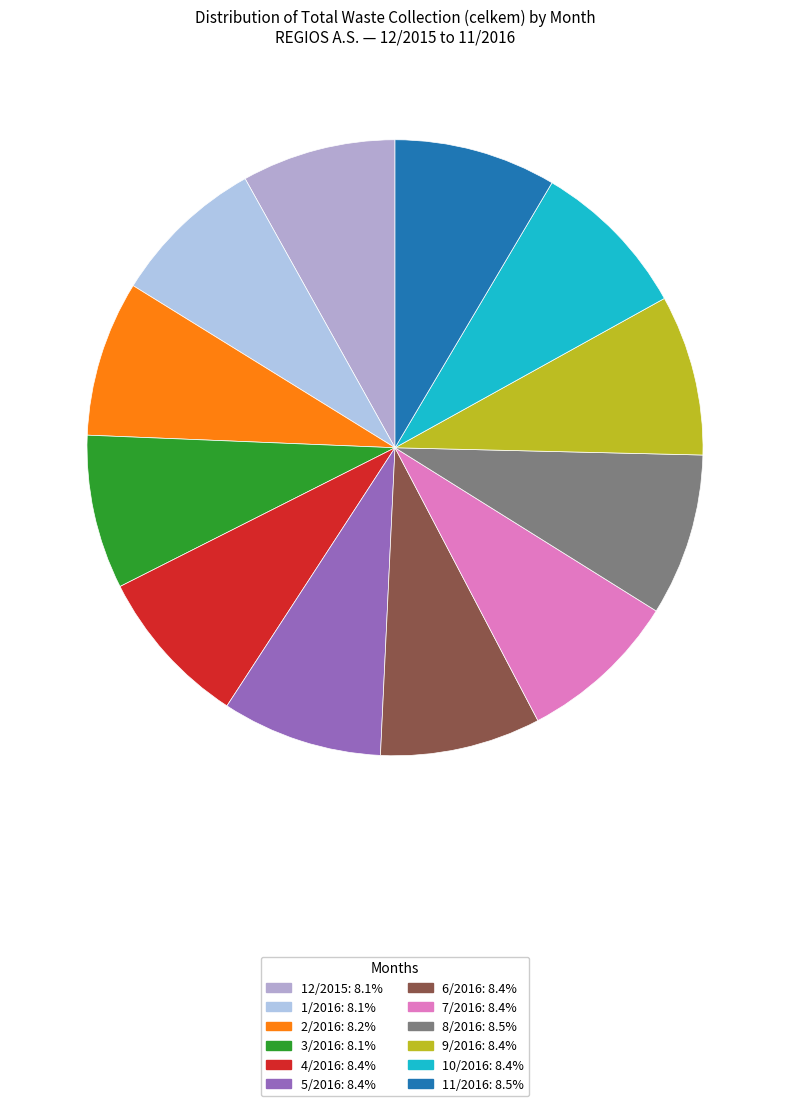

How many slices are in this pie chart?

12